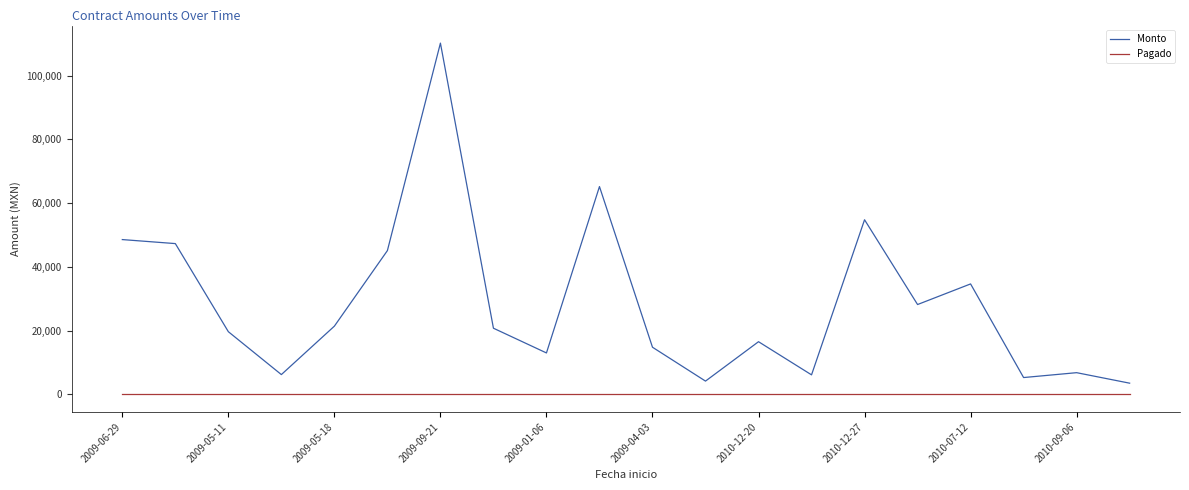

Is this an area chart (filled region under the line)?

No